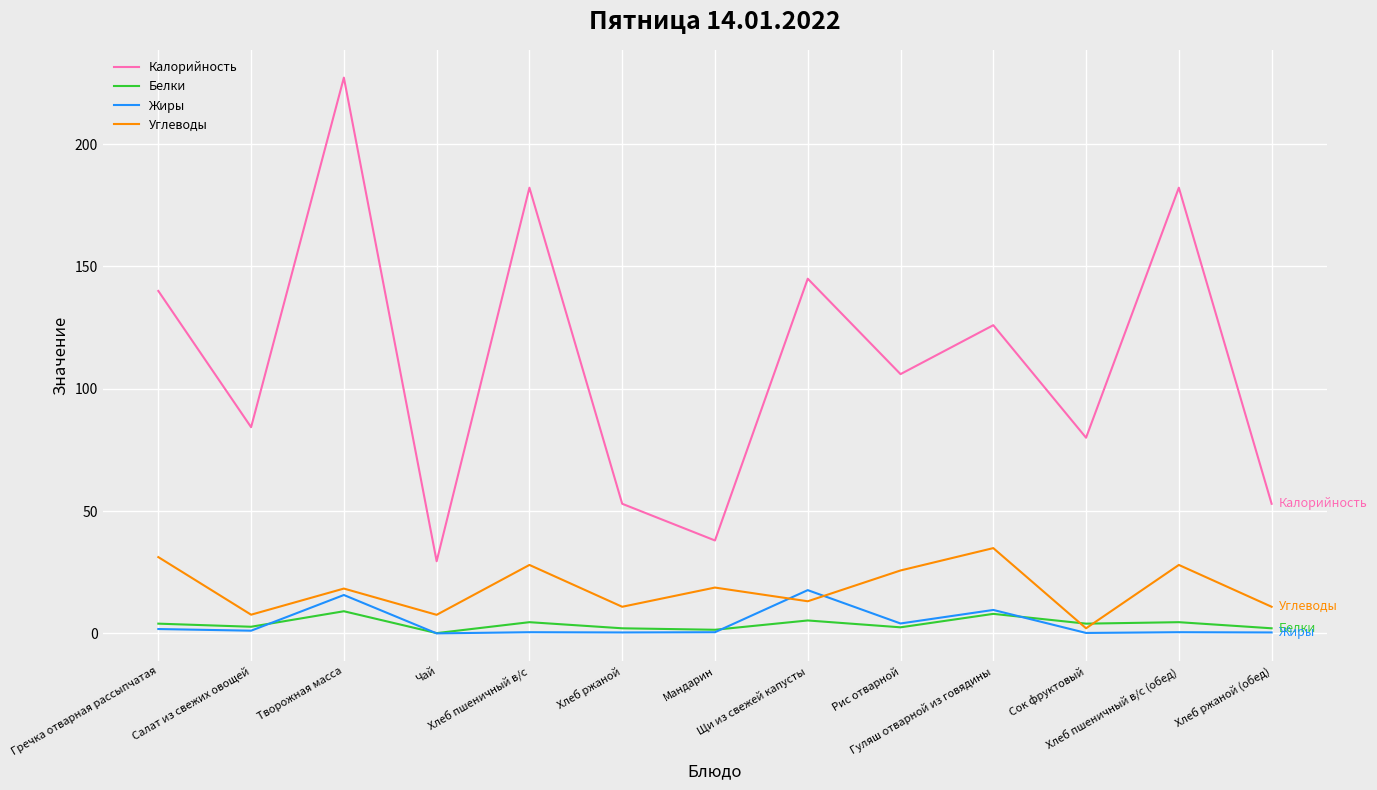

Which series has the widest spread of values?

Калорийность